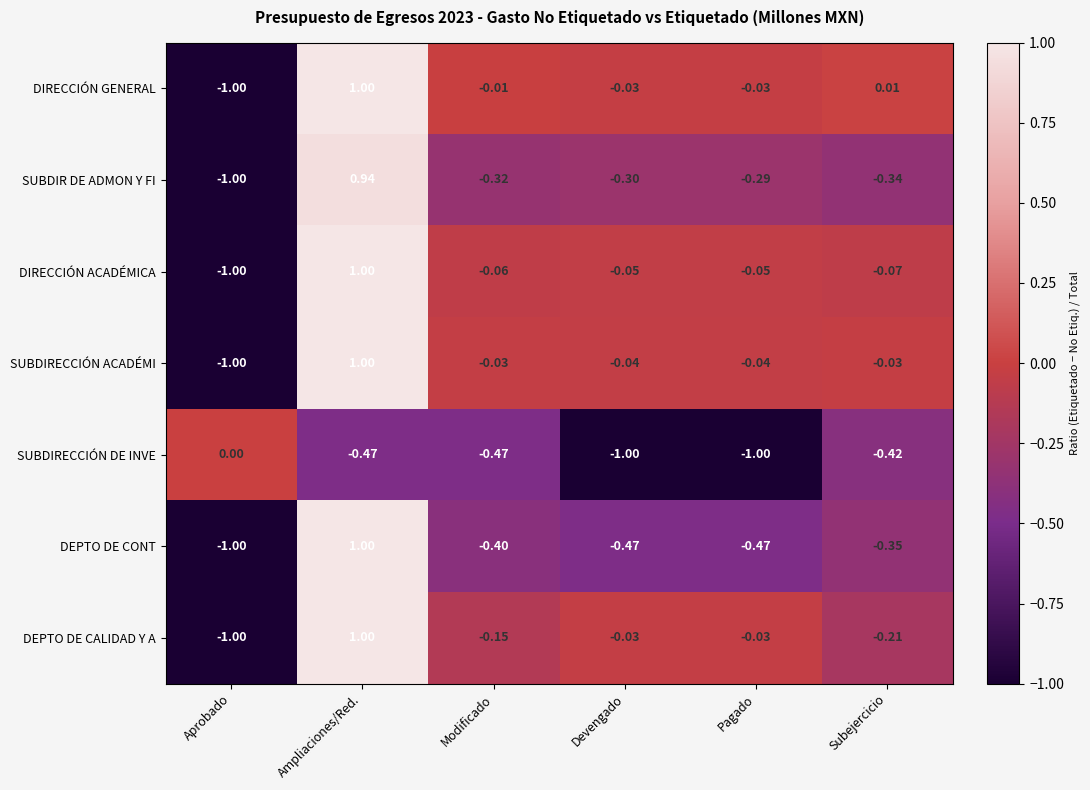

At which category is the sum across all series the highest?

Ampliaciones/Red.